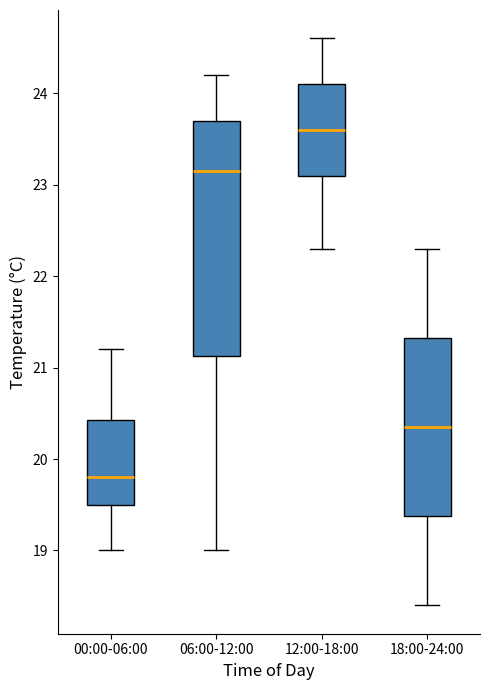

Reading left to right, transcribe this box plot: for each box, give where its median line is, the range the box spans, and where its two whiskers end, as read against the y-axis. The values are not printed on the chart, so give them approximately, as read against the axis.

00:00-06:00: median 19.8, box 19.5 to 20.4, whiskers 19.0 to 21.2
06:00-12:00: median 23.2, box 21.1 to 23.7, whiskers 19.0 to 24.2
12:00-18:00: median 23.6, box 23.1 to 24.1, whiskers 22.3 to 24.6
18:00-24:00: median 20.4, box 19.4 to 21.3, whiskers 18.4 to 22.3